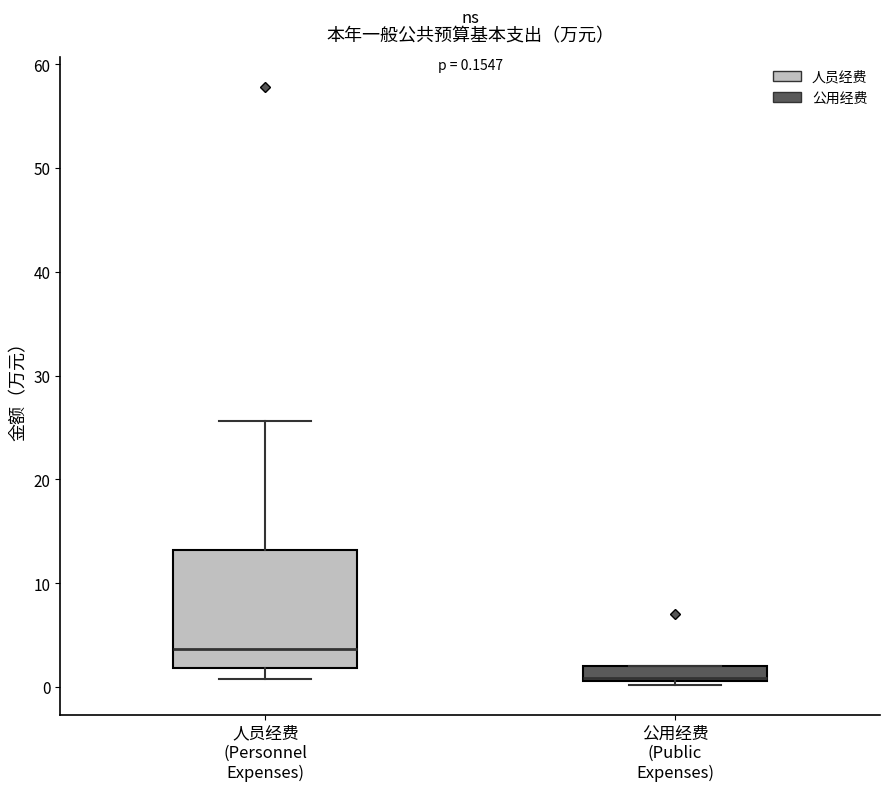

Which box has the highest median line?

人员经费 (Personnel Expenses)